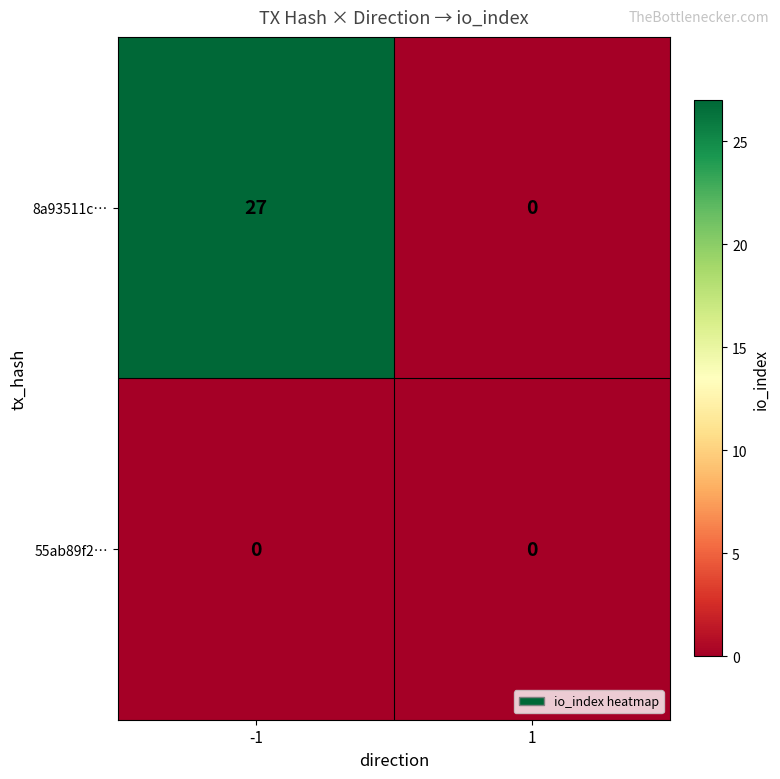

At -1, list the series in order from largest to smallest.

8a93511c…, 55ab89f2…